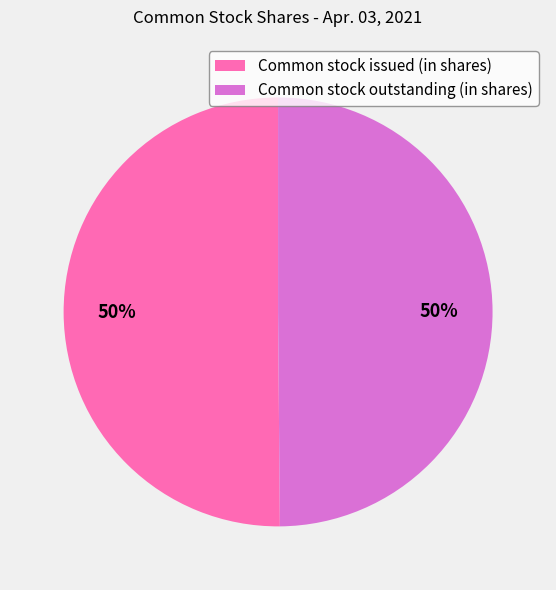

What percentage is the Common stock outstanding (in shares) slice, to the nearest percent?

50%